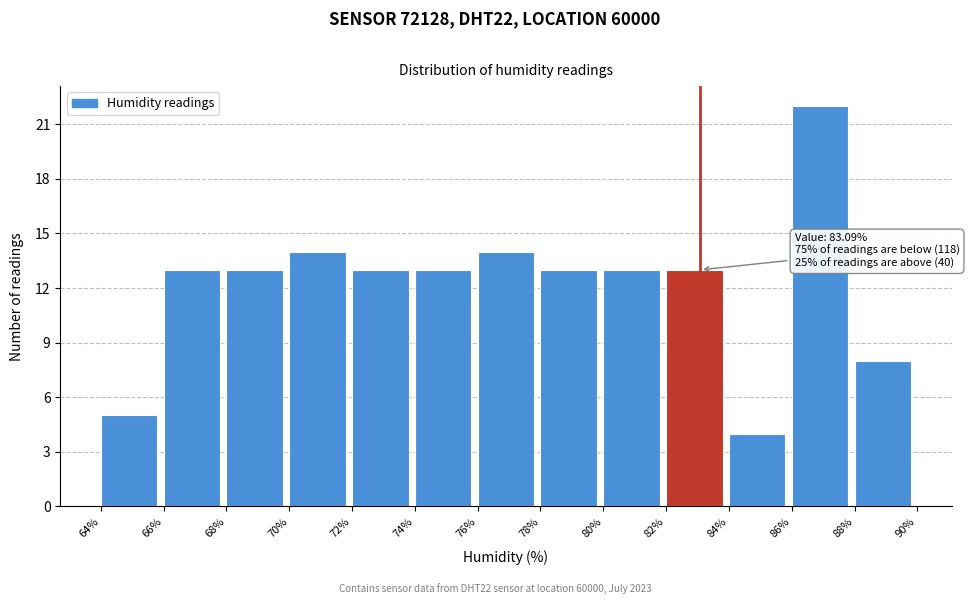

Which range on the x-axis has the tallest bar?

86% to 88%